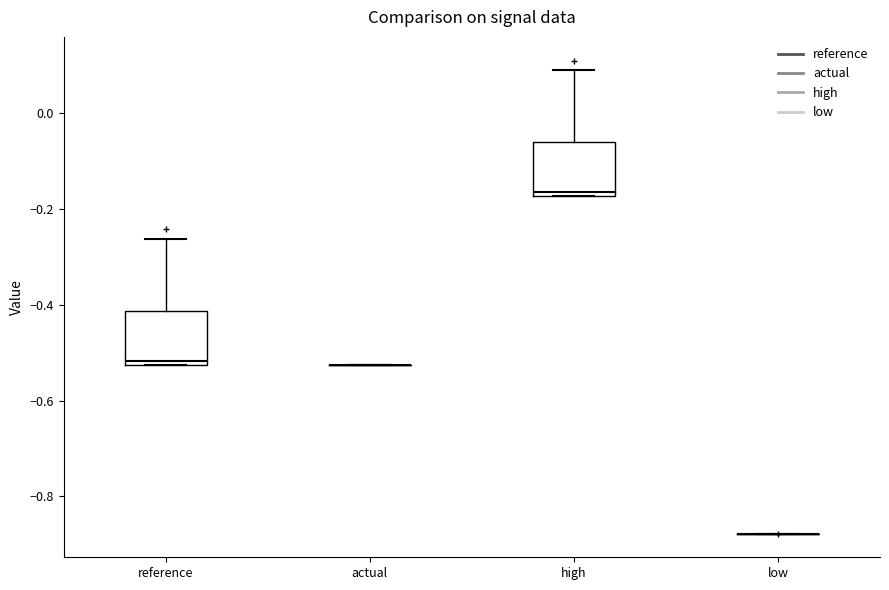

Reading left to right, transcribe this box plot: for each box, give where its median line is, the range the box spans, and where its two whiskers end, as read against the y-axis. The values are not printed on the chart, so give them approximately, as read against the axis.

reference: median -0.52 (just above the box's lower edge), box -0.52 to -0.42, whiskers -0.52 to -0.26
actual: box collapsed to a line at -0.52, whiskers -0.52 to -0.52
high: median -0.16, box -0.18 to -0.06, whiskers -0.18 to 0.10
low: box collapsed to a line at -0.88, whiskers -0.88 to -0.88